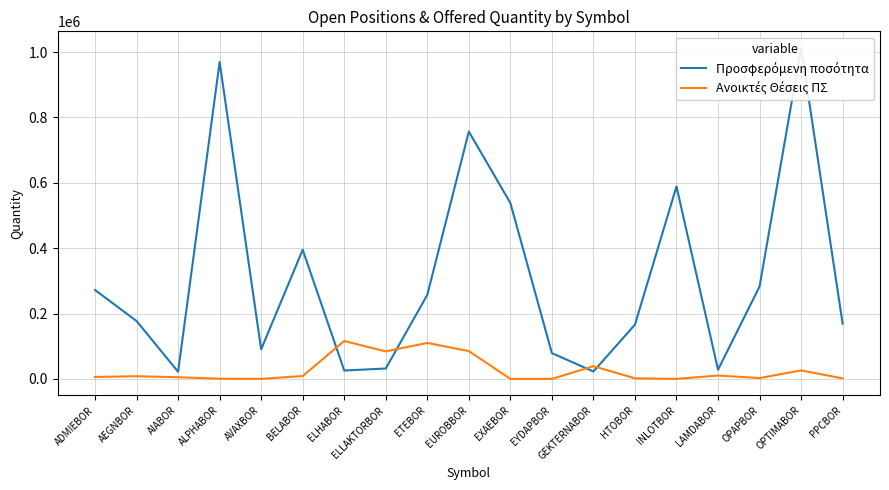

How many lines are shown in the chart?

2